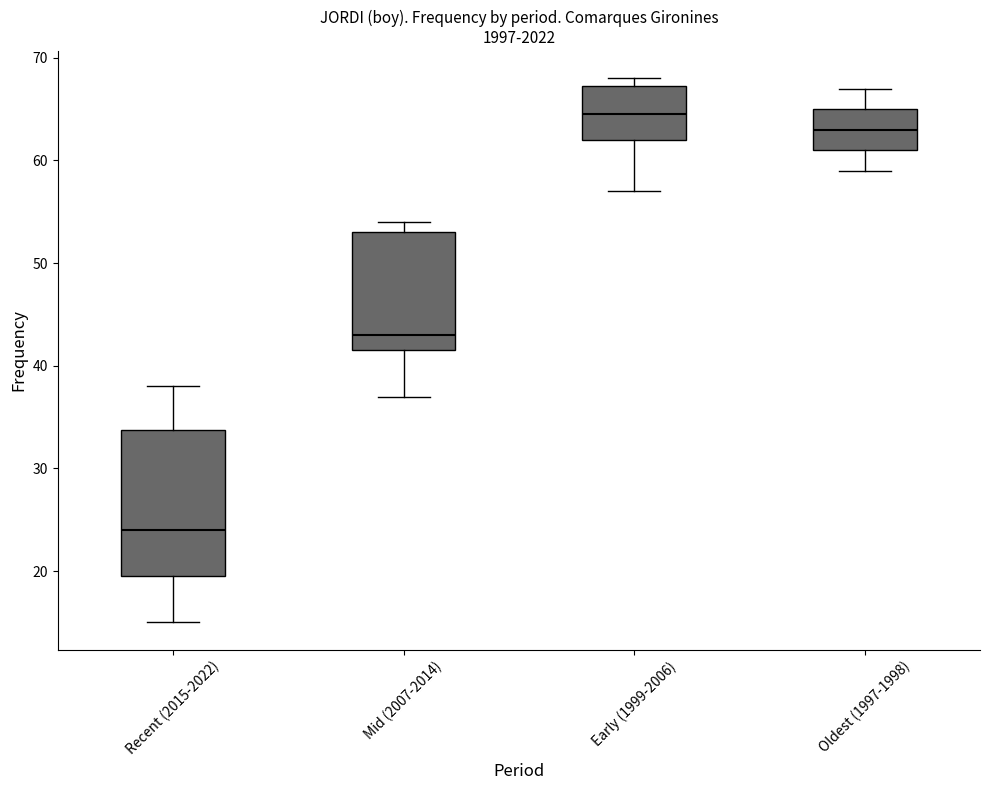

Which box is the tallest, from its lower edge to its upper edge?

Recent (2015-2022)